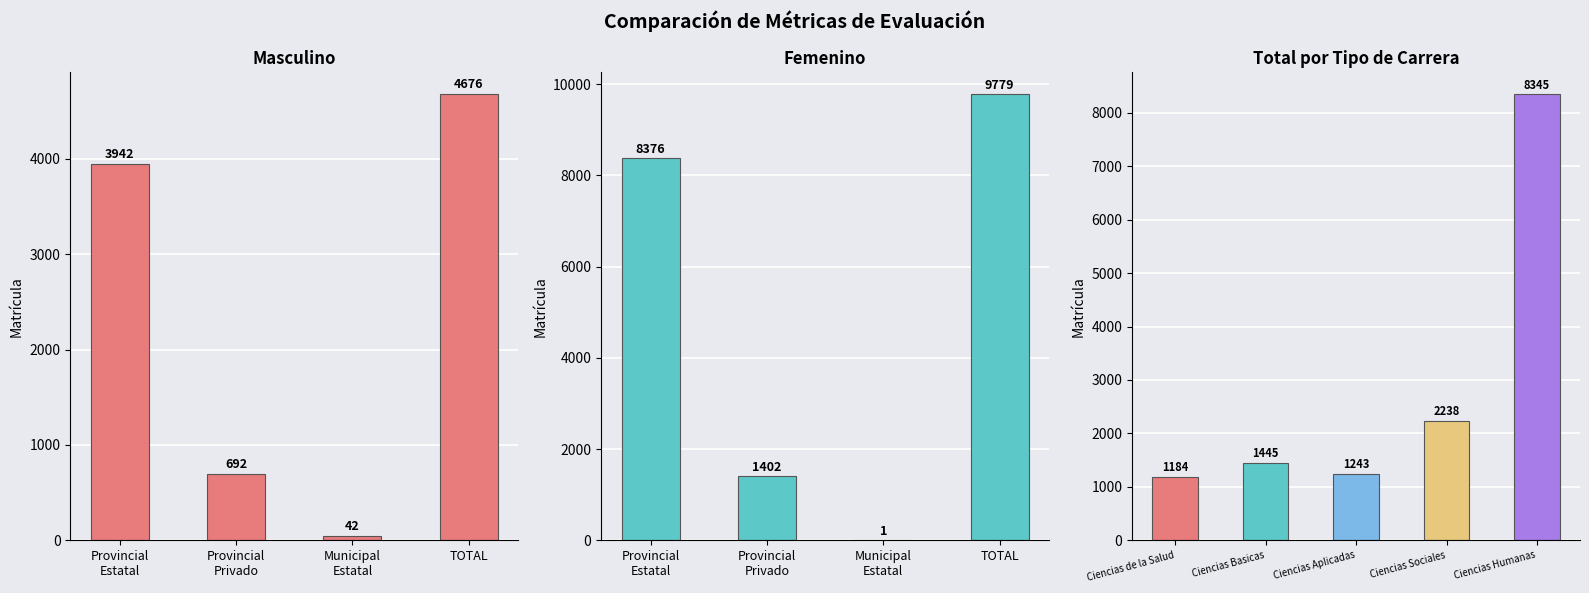

How many series are shown in this chart?

2